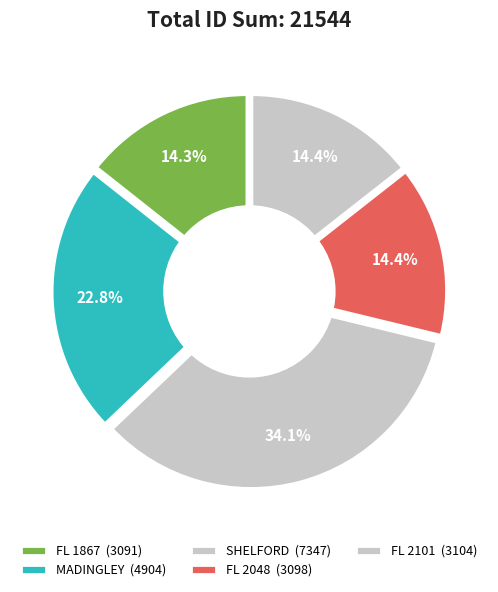

Do FL 2048 and SHELFORD together represent more than half of the pie?

No